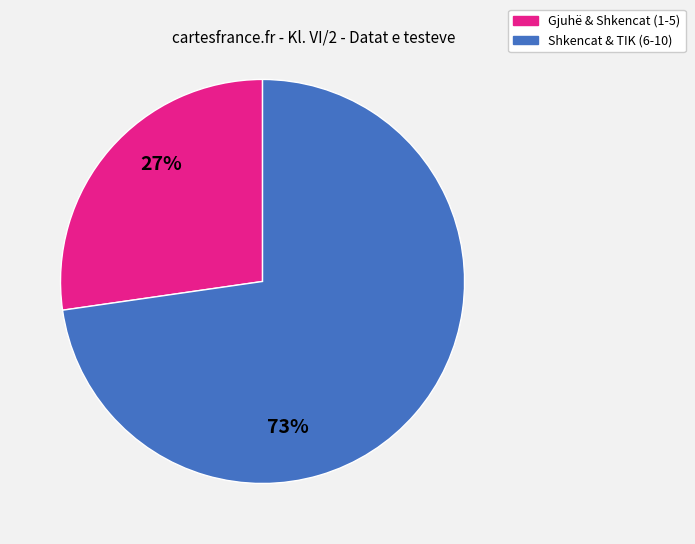

Is there any slice that represents more than half of the pie?

Yes